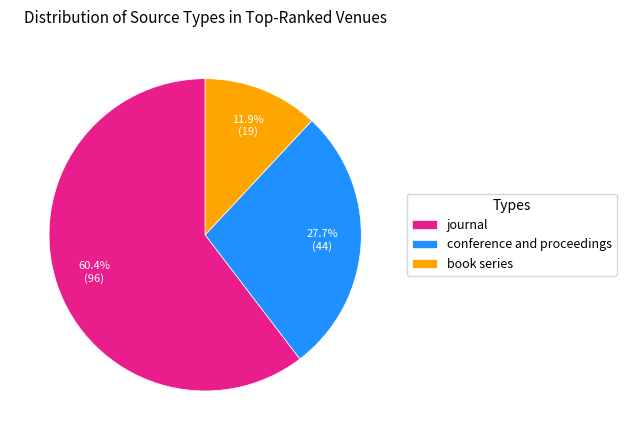

To the nearest percent, what portion does conference and proceedings represent?

28%